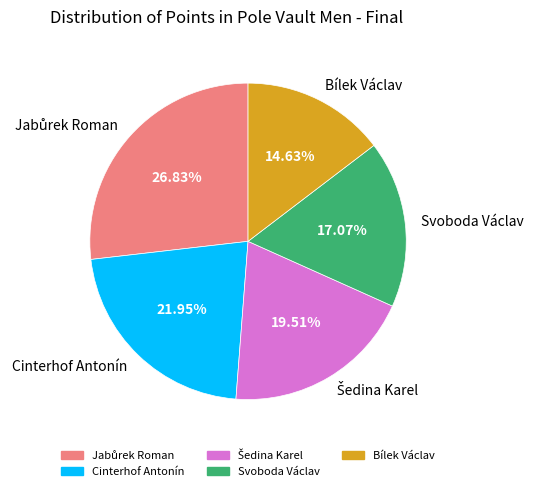

True or false: Svoboda Václav accounts for 17% of the total.

True